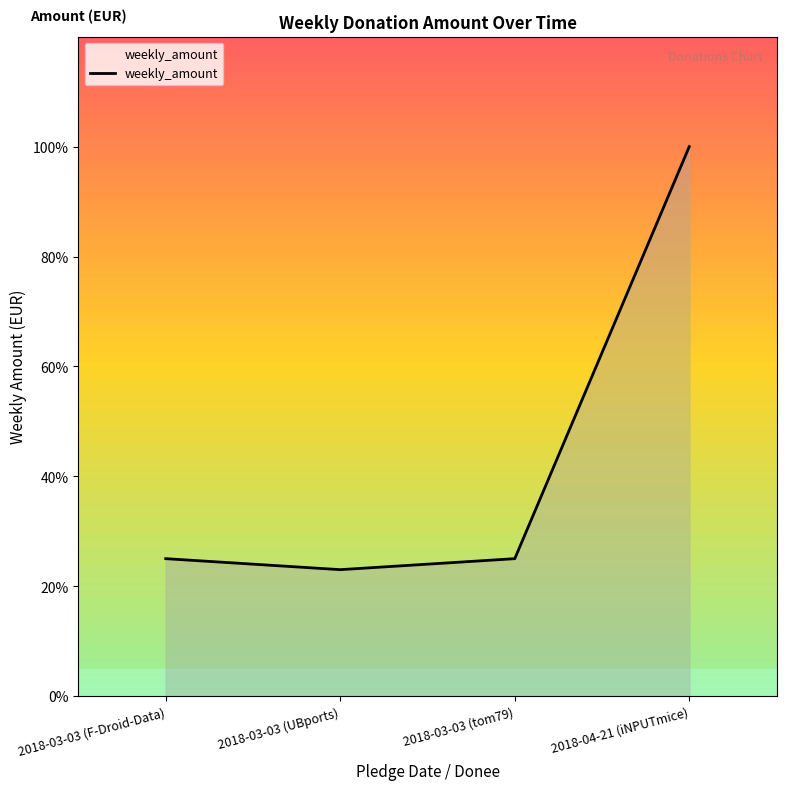

Does the chart have visible grid lines?

No